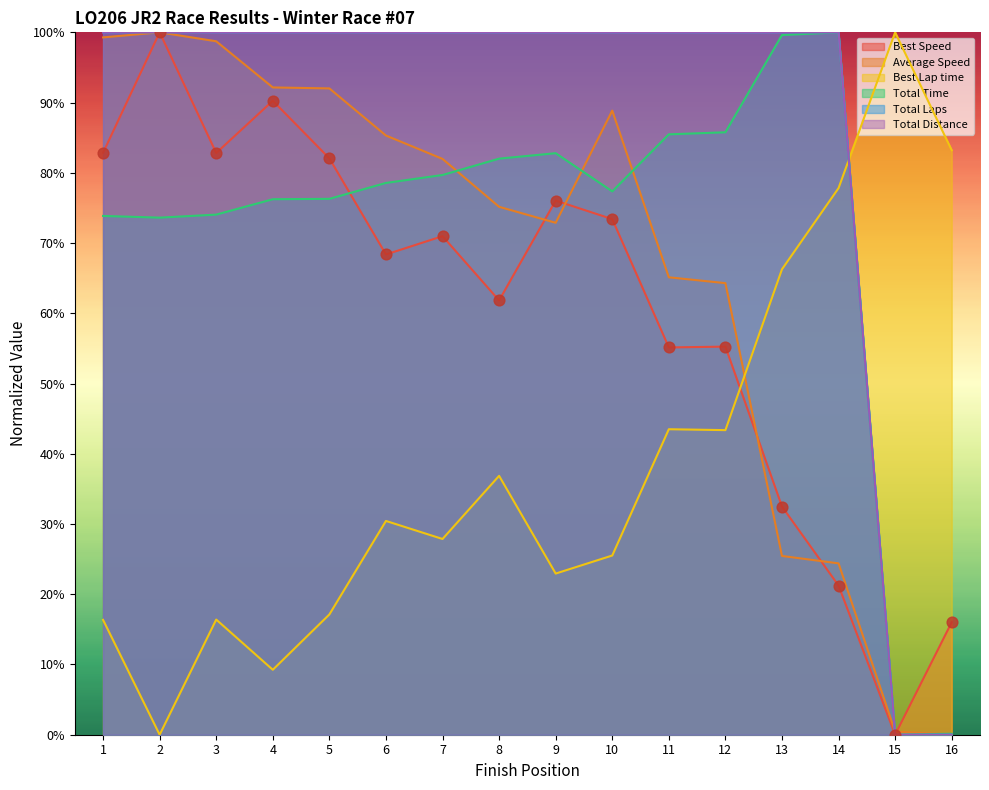

What are all the series names shown in the legend?

Total Time, Best Lap time, Best Speed, Average Speed, Total Laps, Total Distance